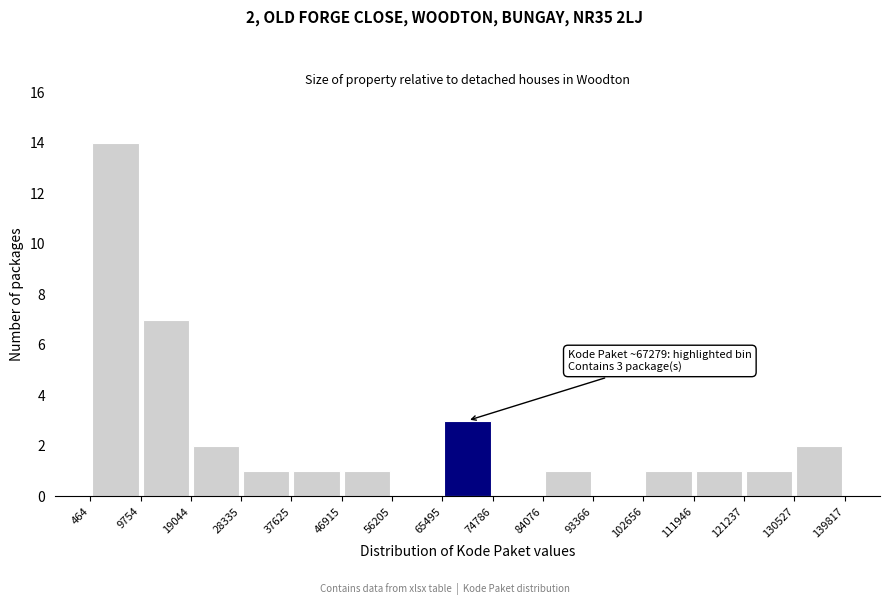

Which range on the x-axis has the tallest bar?

464 to 9754